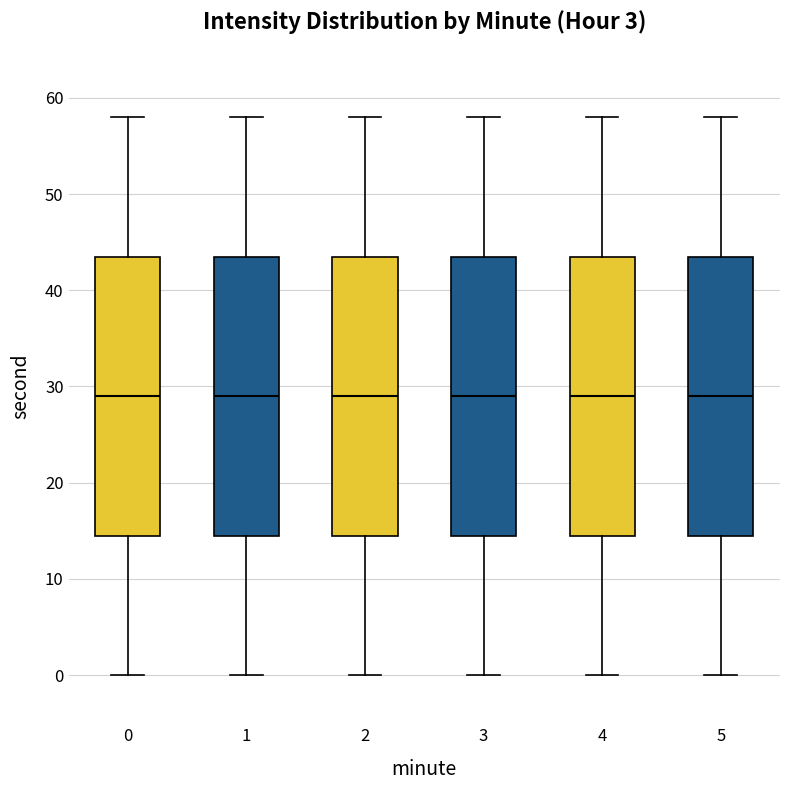

Reading left to right, read every box against the y-axis: the position of its median line, the range the box covers, and the ends of its whiskers. The values are not printed on the chart, so give them approximately, as read against the axis.

0: median 29, box 15 to 44, whiskers 0 to 58
1: median 29, box 15 to 44, whiskers 0 to 58
2: median 29, box 15 to 44, whiskers 0 to 58
3: median 29, box 15 to 44, whiskers 0 to 58
4: median 29, box 15 to 44, whiskers 0 to 58
5: median 29, box 15 to 44, whiskers 0 to 58